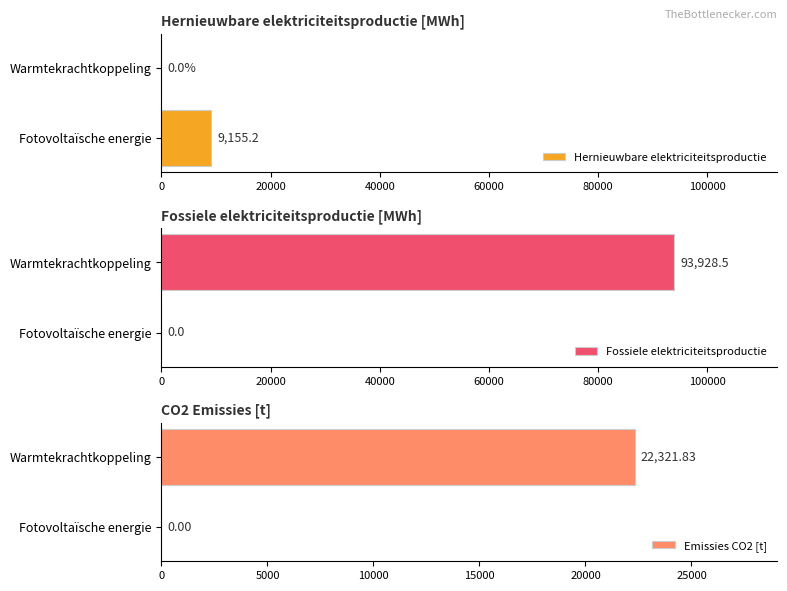

Reading right to left, list all the values displayed in this chart.

Hernieuwbare elektriciteitsproductie: 0.0	9155.2
Fossiele elektriciteitsproductie: 93928.5	0.0
Emissies CO2 [t]: 22321.8	0.0